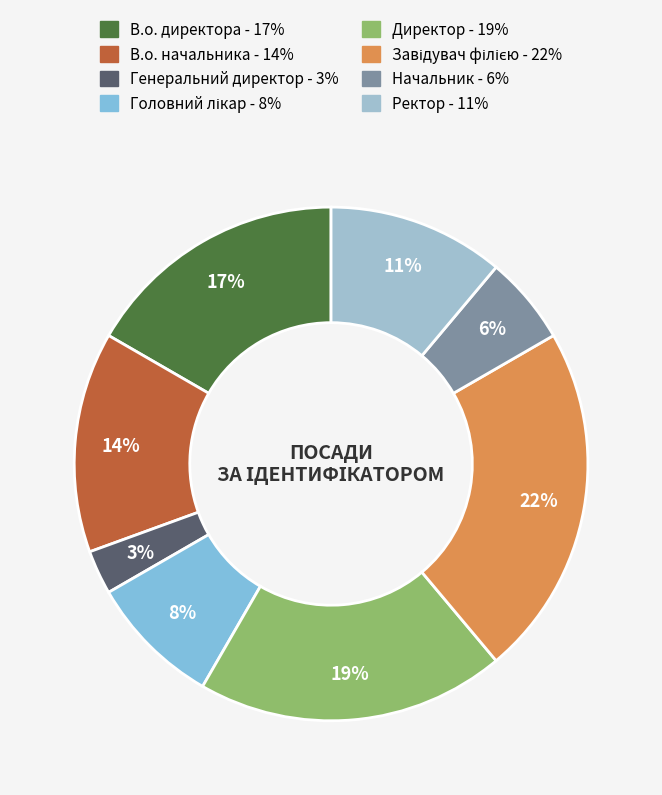

Count the number of slices in the pie.

8